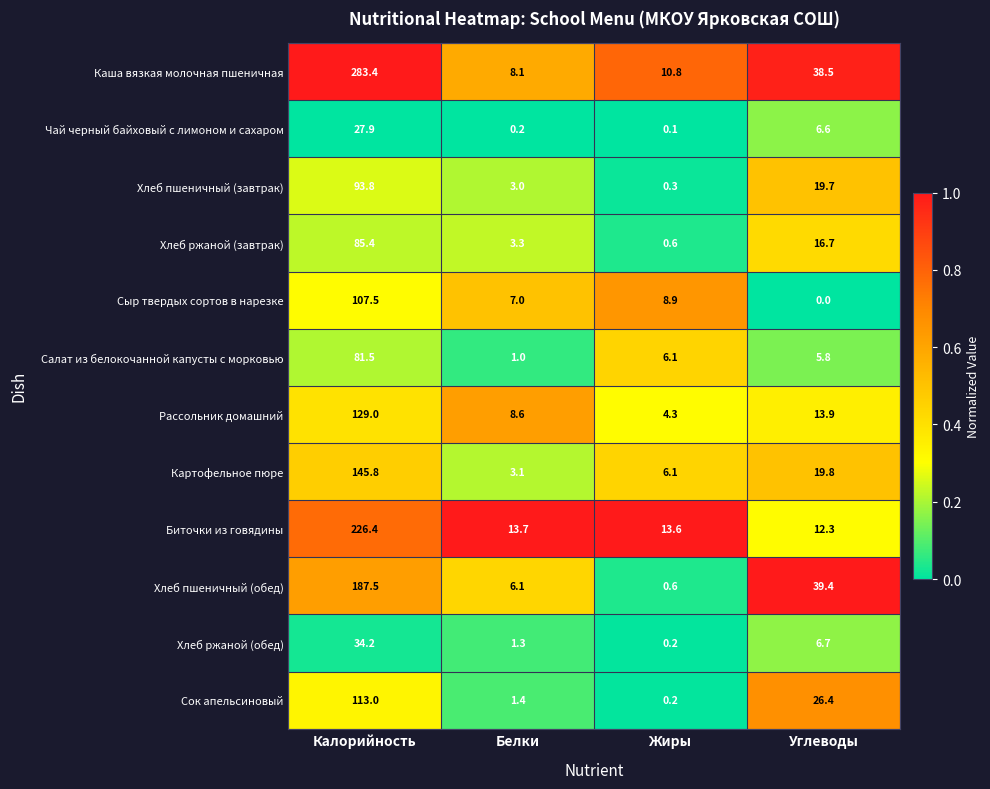

Count the number of categories in the chart.

4